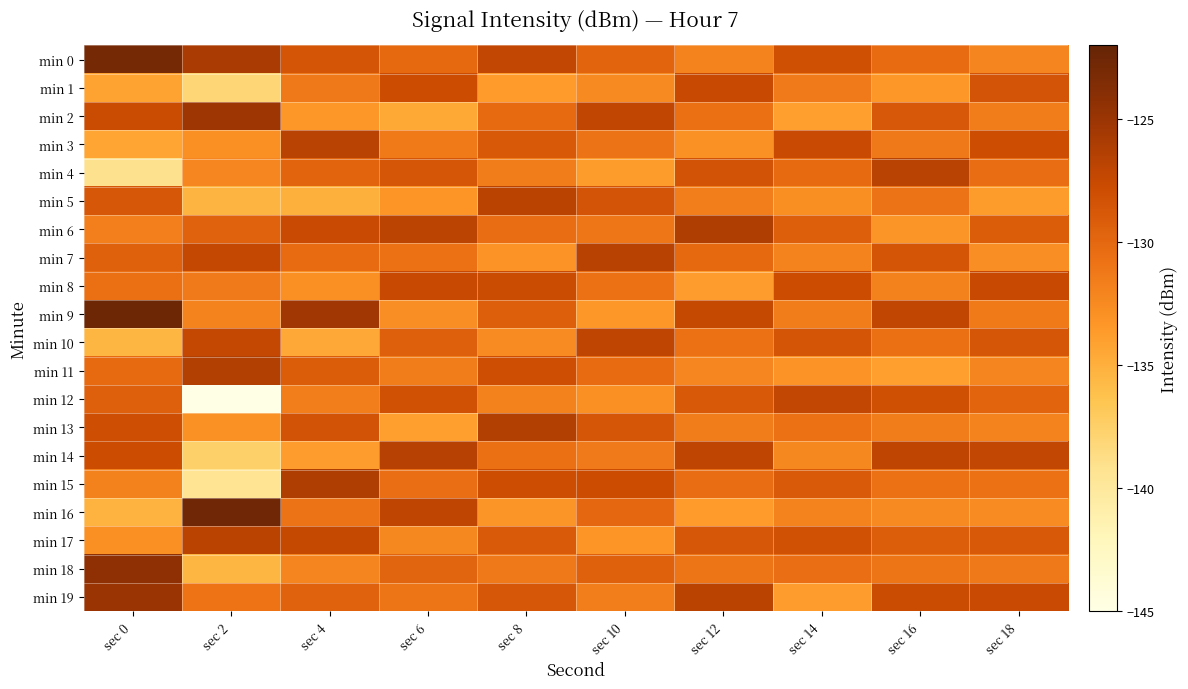

Which category has the highest value across all series?

sec 0